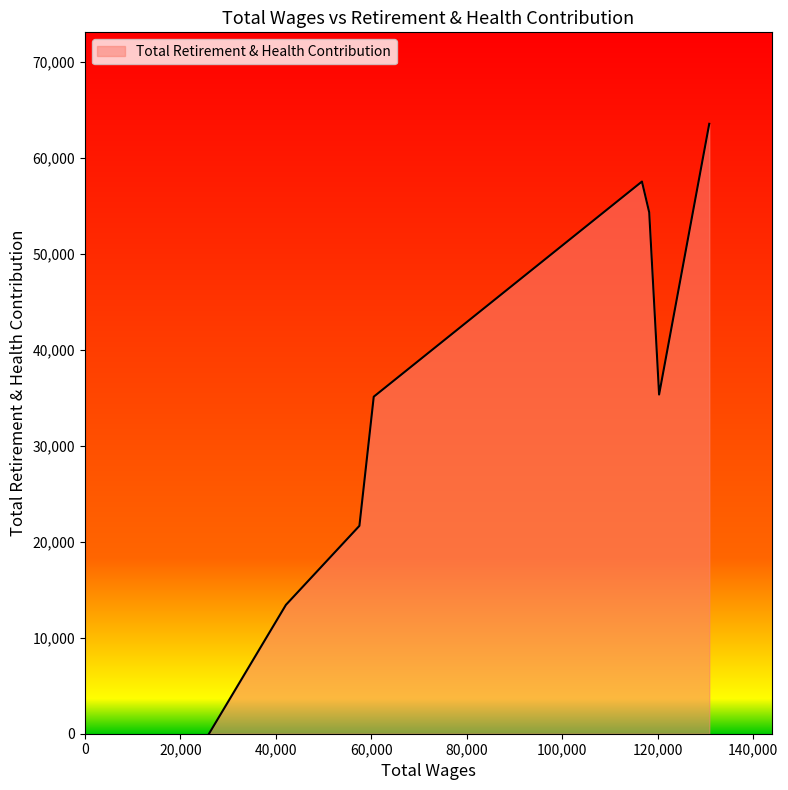

What is the greatest value displayed?

63574